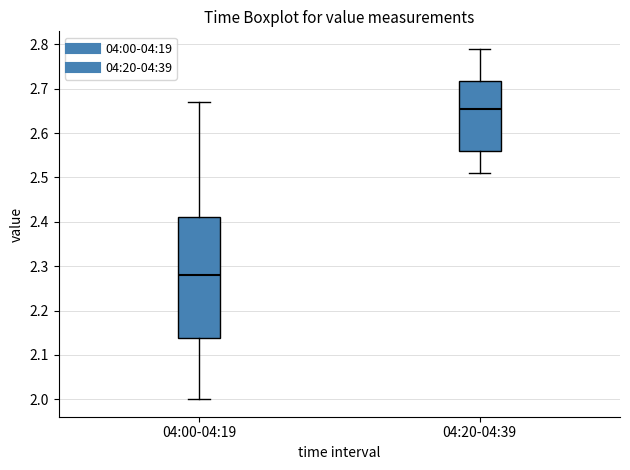

Reading left to right, transcribe this box plot: for each box, give where its median line is, the range the box spans, and where its two whiskers end, as read against the y-axis. The values are not printed on the chart, so give them approximately, as read against the axis.

04:00-04:19: median 2.28, box 2.14 to 2.41, whiskers 2.00 to 2.67
04:20-04:39: median 2.66, box 2.56 to 2.72, whiskers 2.51 to 2.79